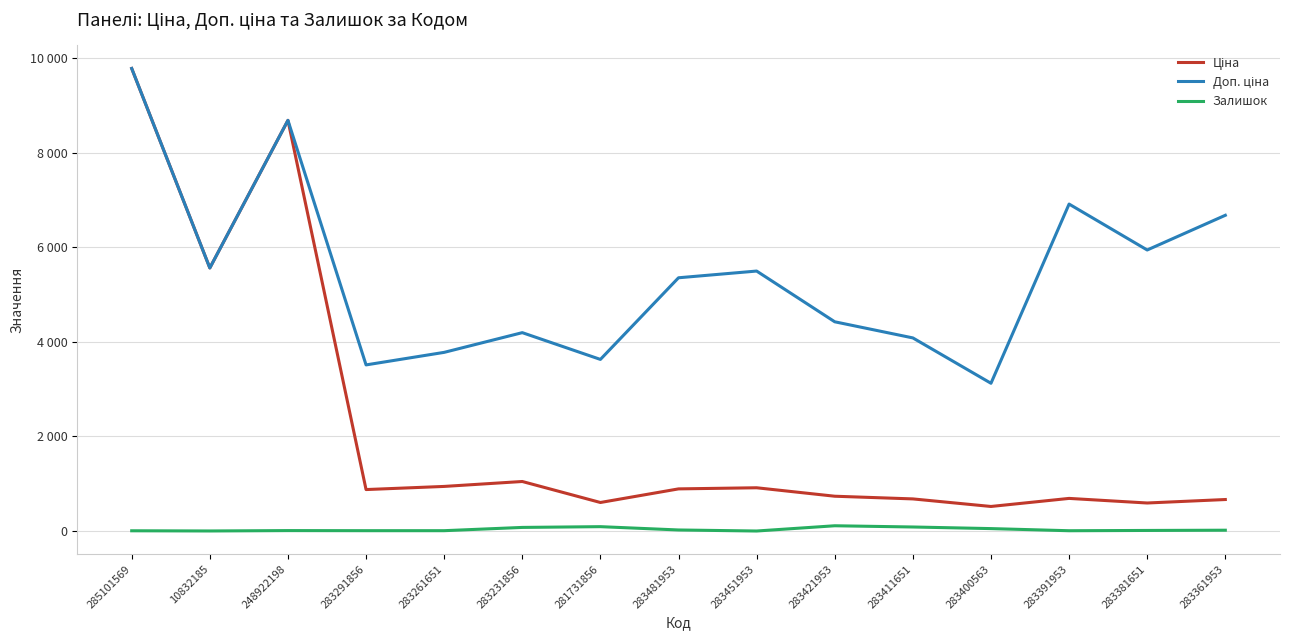

Does the chart have visible grid lines?

Yes